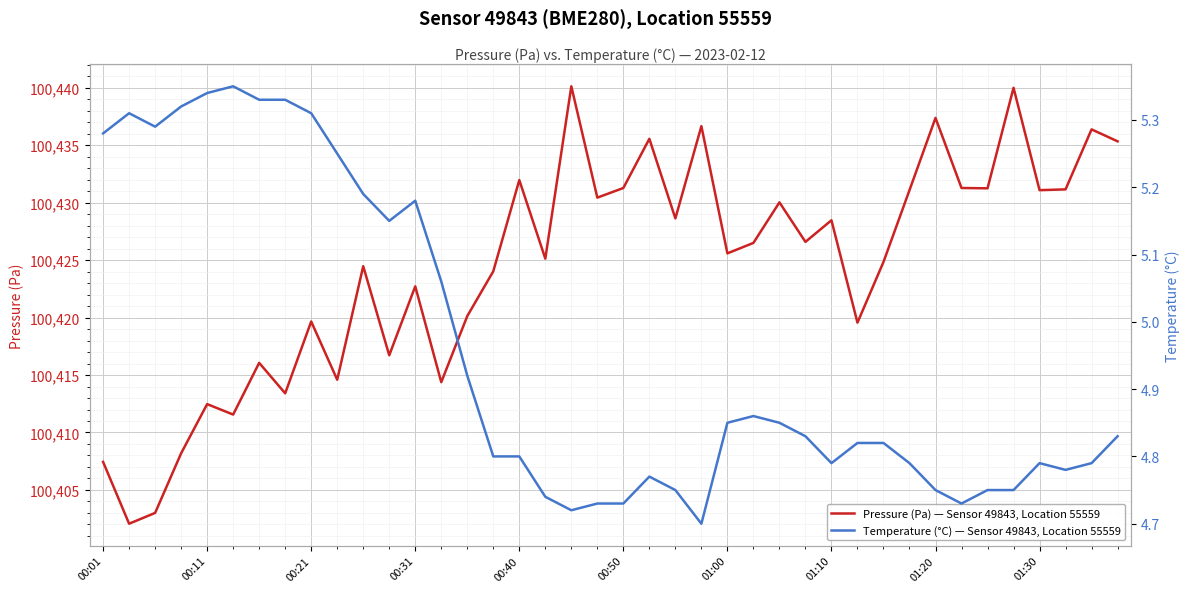

True or false: Temperature (°C) — Sensor 49843, Location 55559 and Pressure (Pa) — Sensor 49843, Location 55559 cross at least once.

False